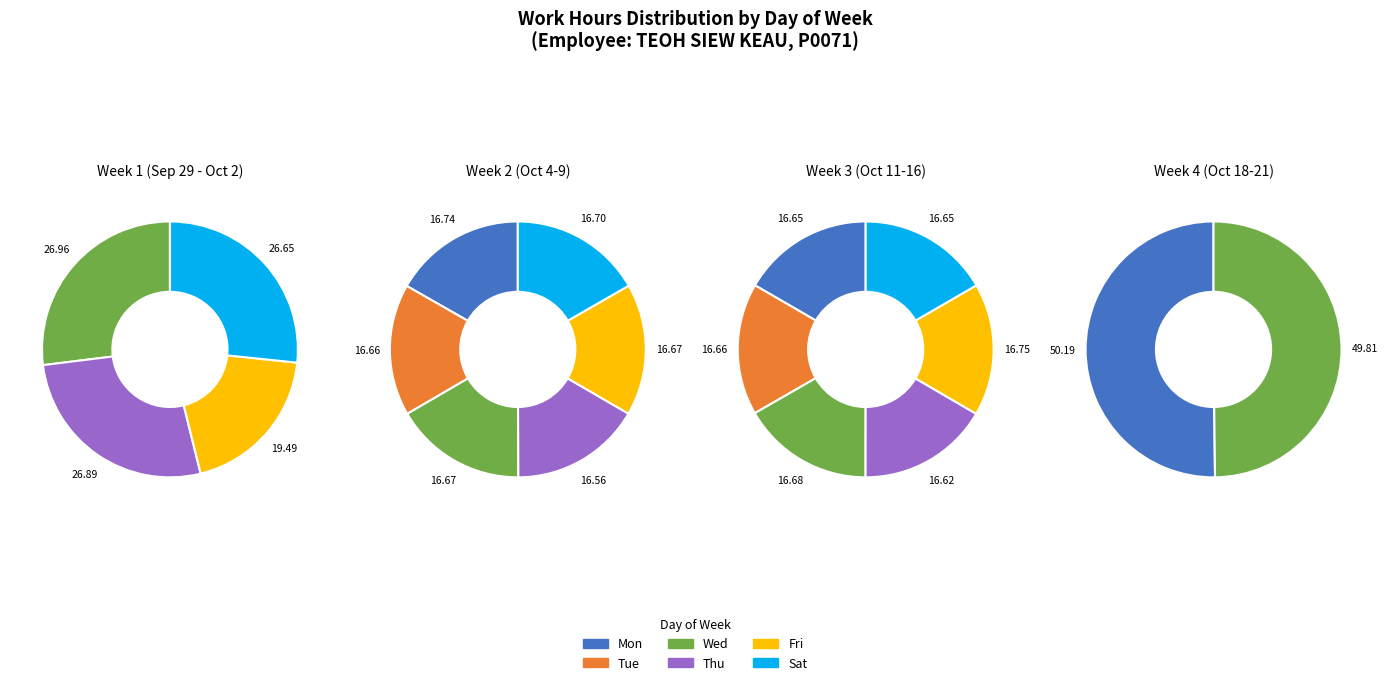

Between 0 and 2, which series saw the biggest shift?

Tue